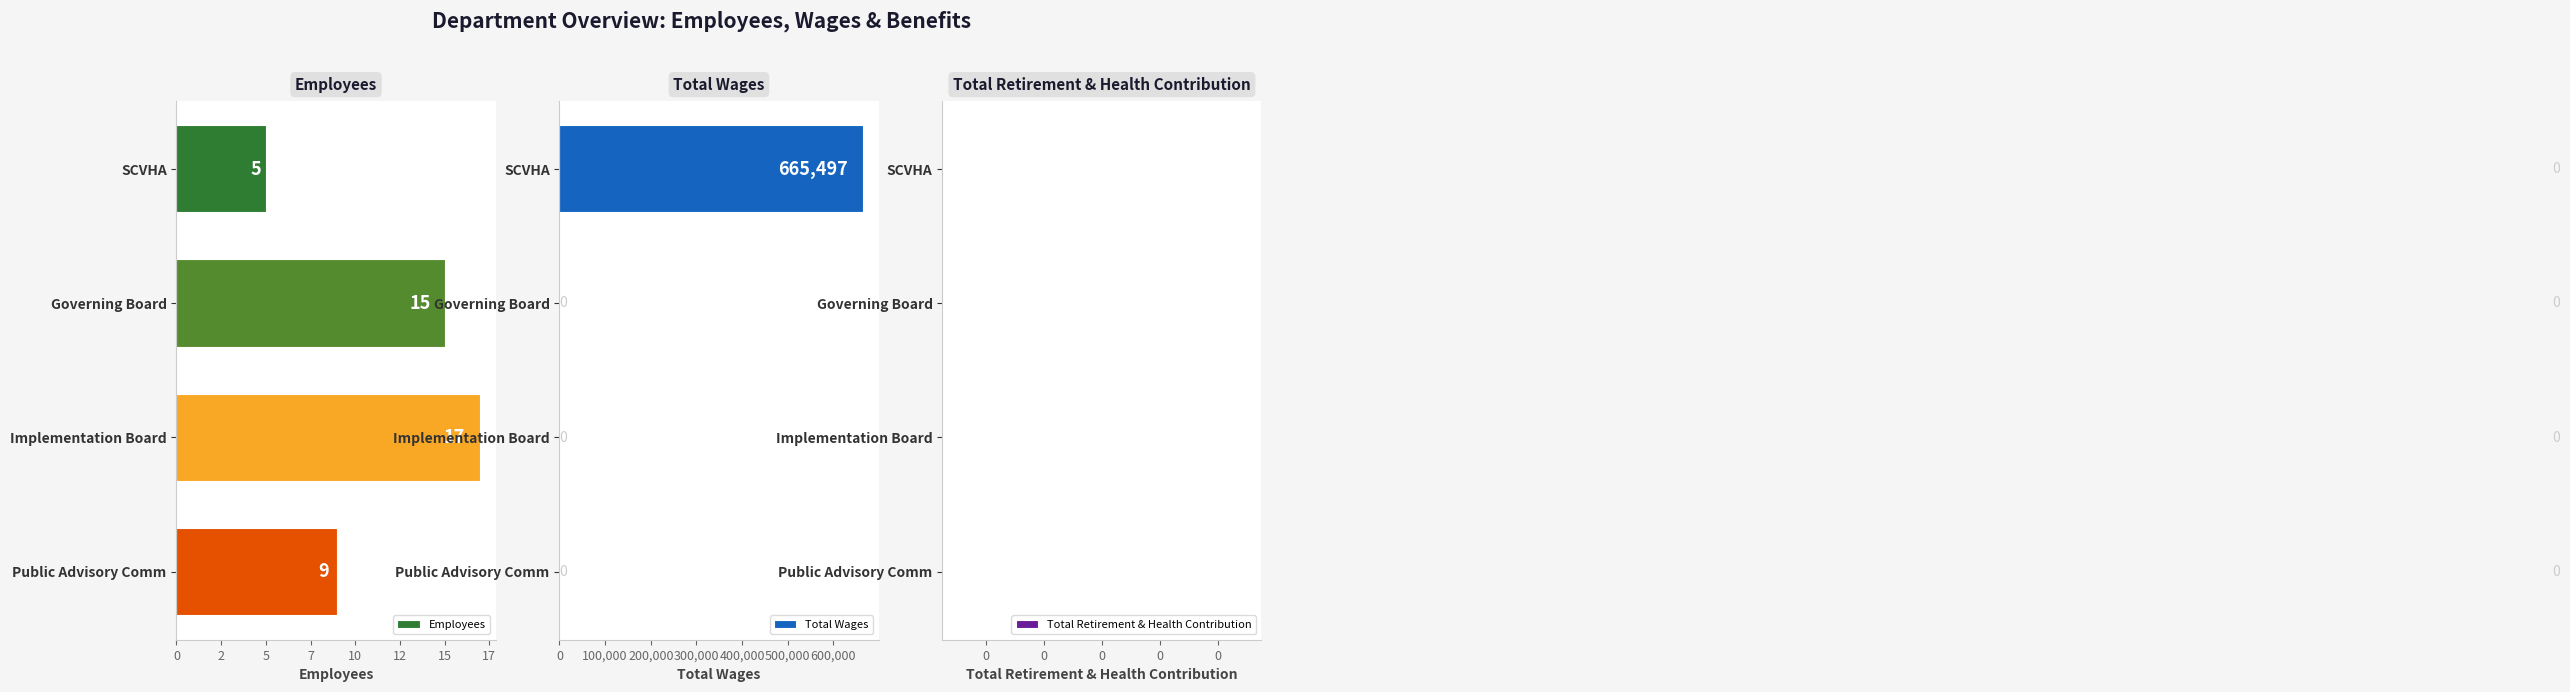

Is it true that Total Wages equals -236645 at Public Advisory Comm?

False